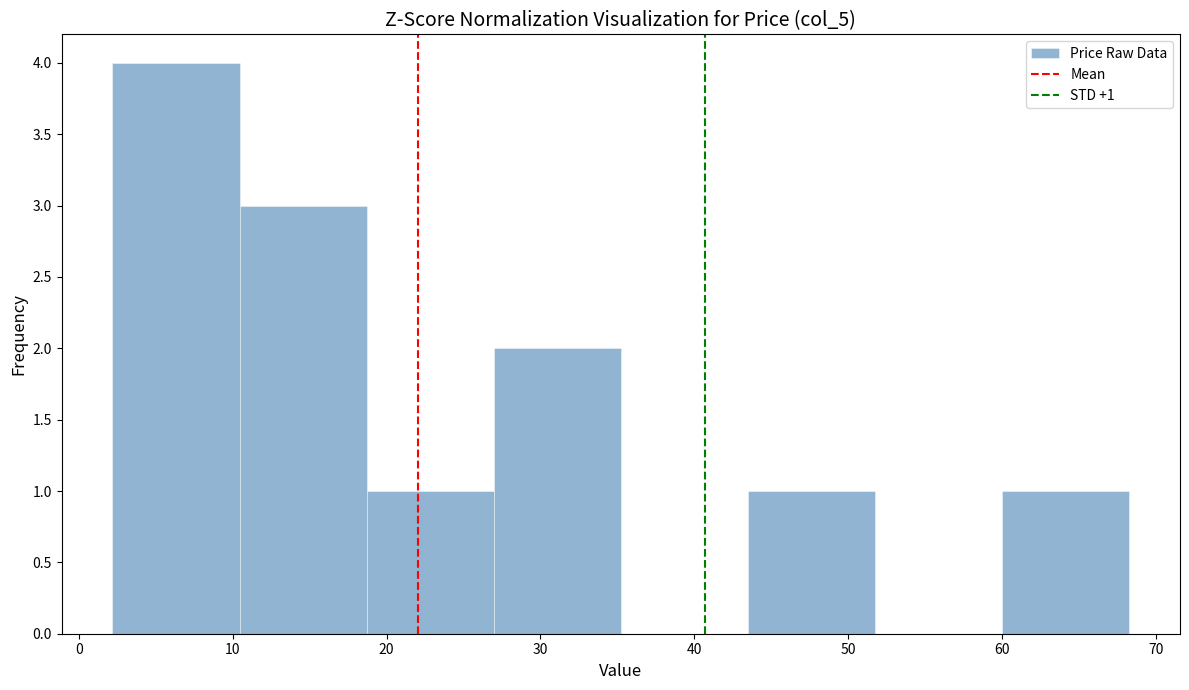

Which range on the x-axis has the tallest bar?

2 to 10